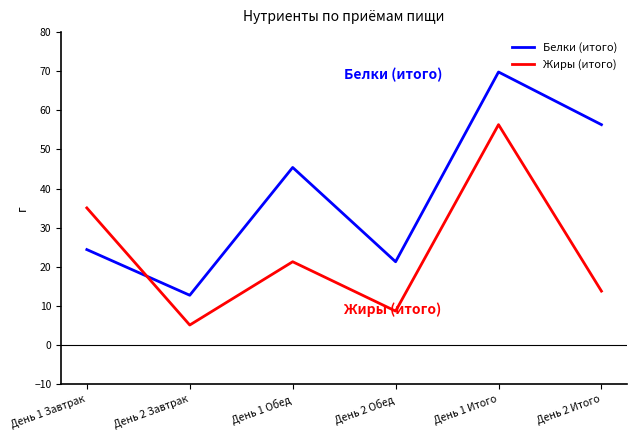

What position from the left is День 2 Итого?

6